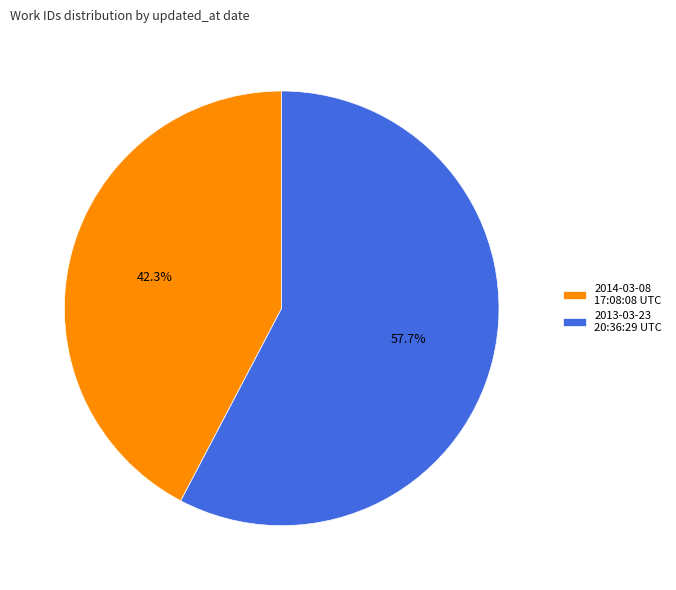

True or false: 2013-03-23 20:36:29 UTC accounts for 58% of the total.

True